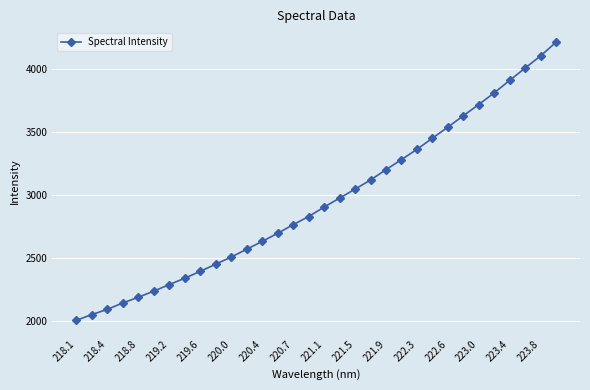

What is the minimum value shown in the chart?

2005.2